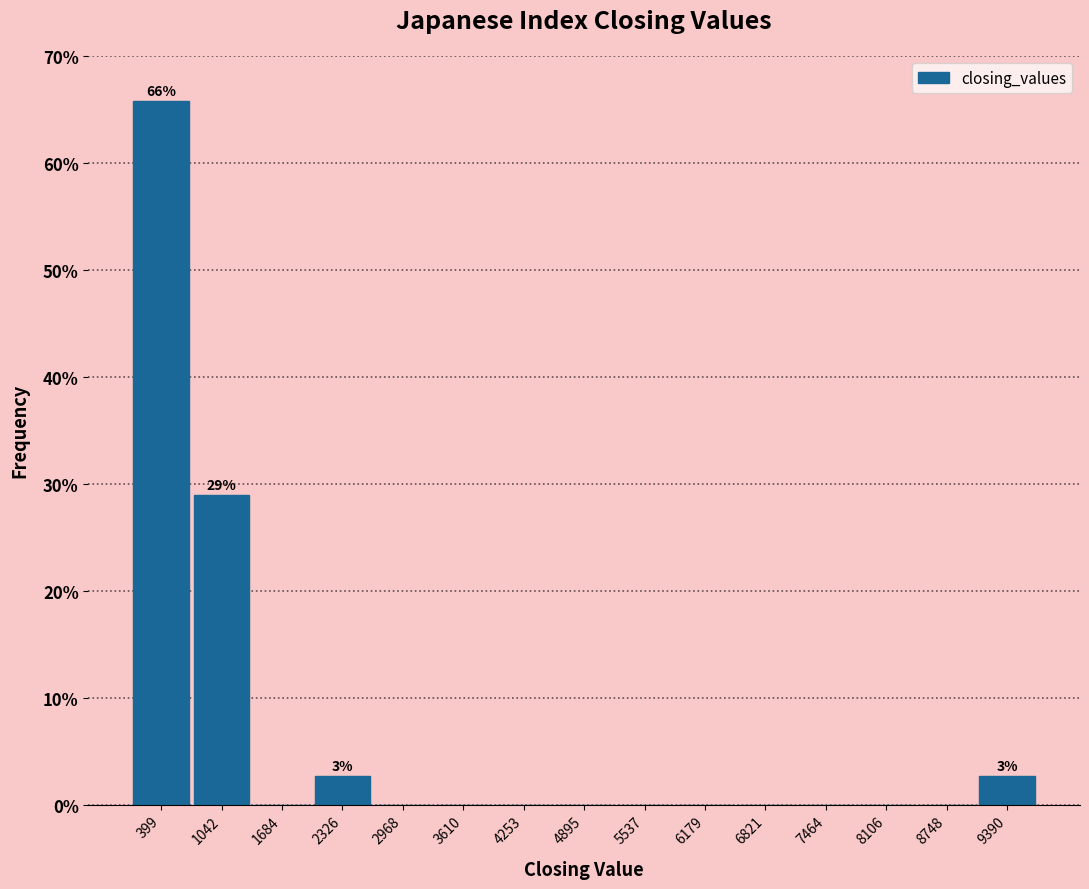

Over which range of the x-axis is the bar tallest?

100 to 700